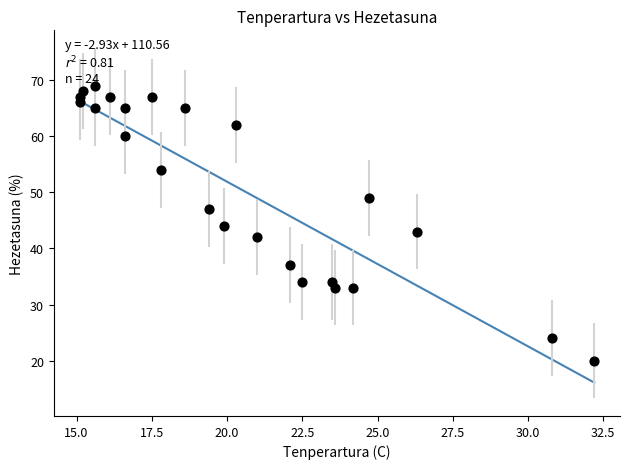

What is the range of Y values (max minus min)?

49